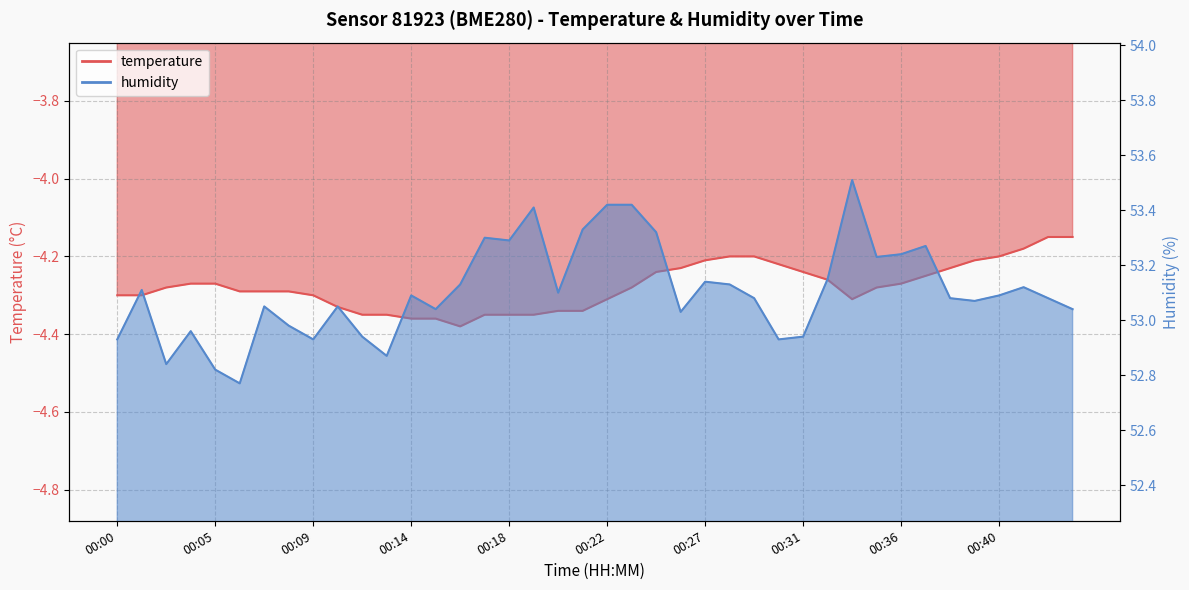

What is the approximate value of humidity at 00:06?

52.8